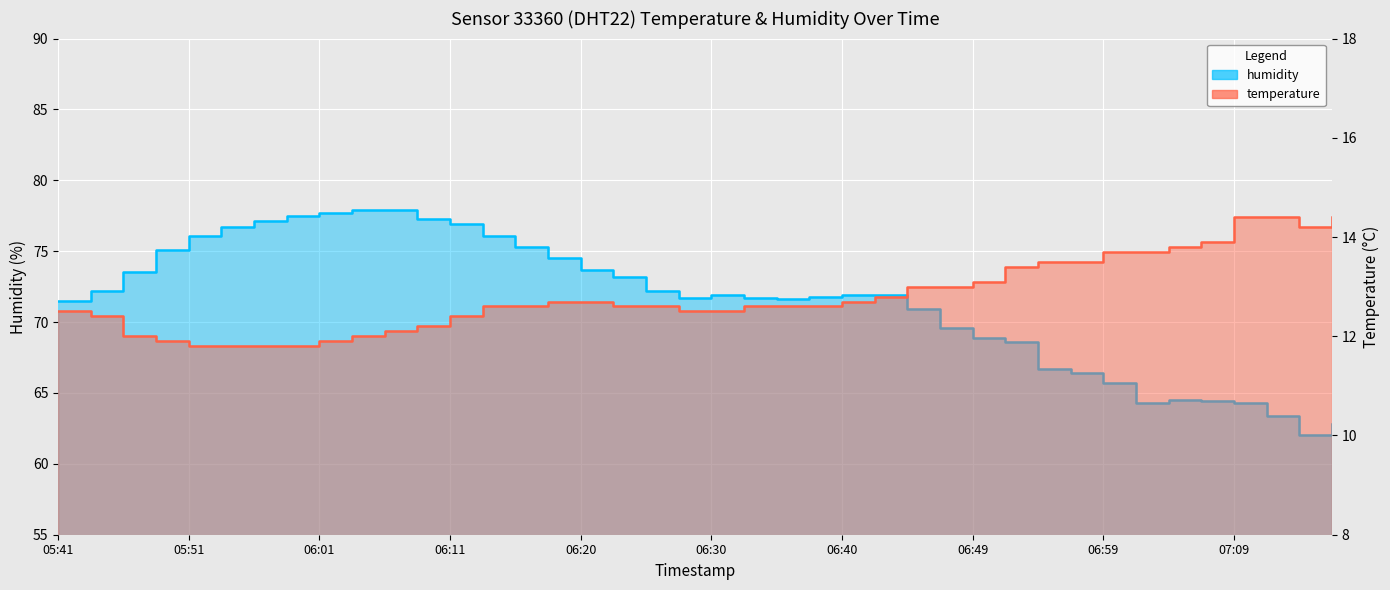

What is the difference between the maximum and minimum values in the temperature series?

2.6